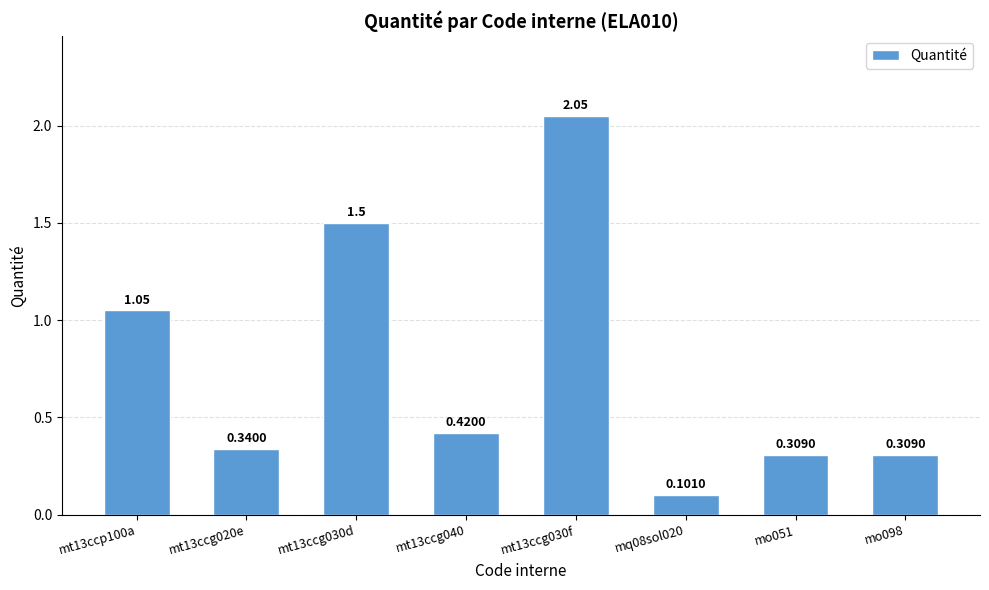

The value at mo051 is 0.4. True or false?

False